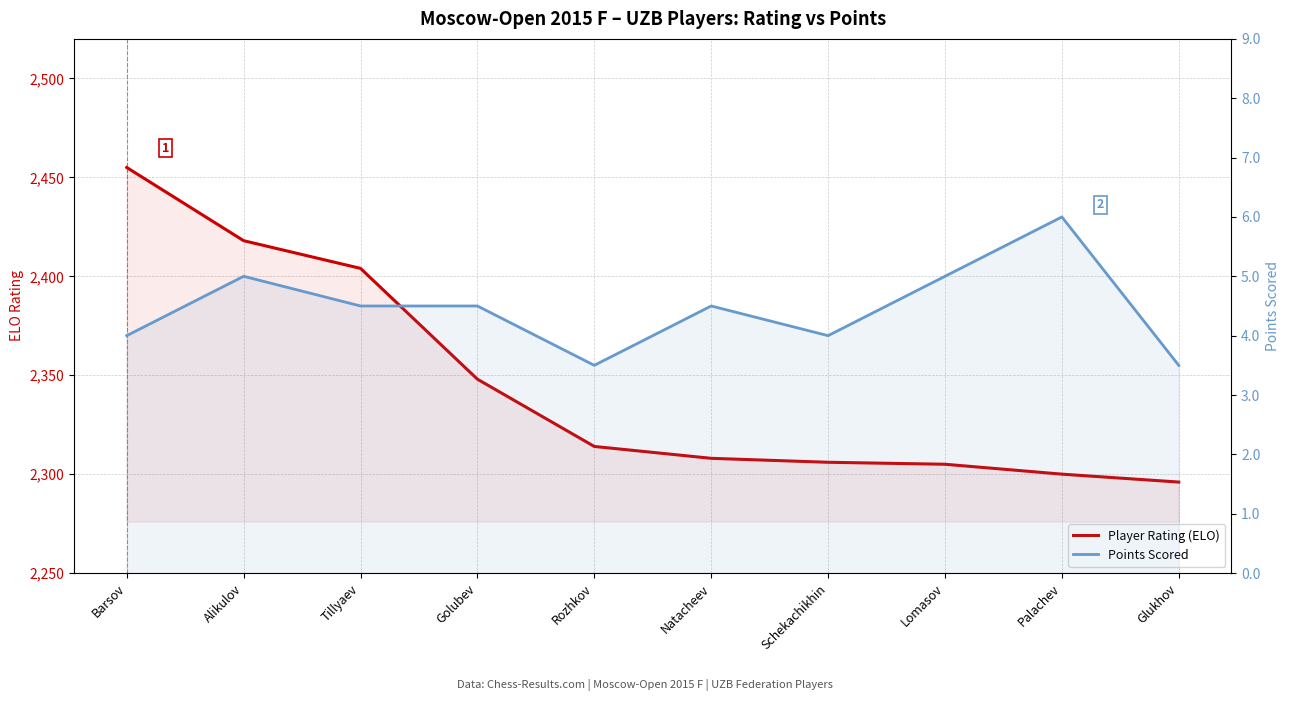

Is it true that Player Rating (ELO) equals 1452.4 at Palachev?

False